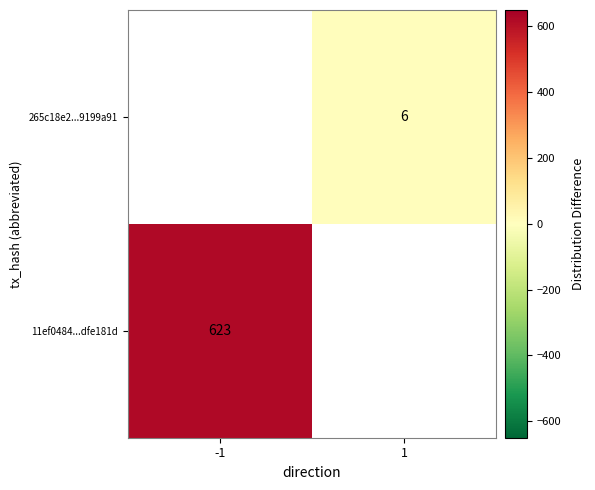

The value of 11ef0484...dfe181d at -1 is 203. True or false?

False